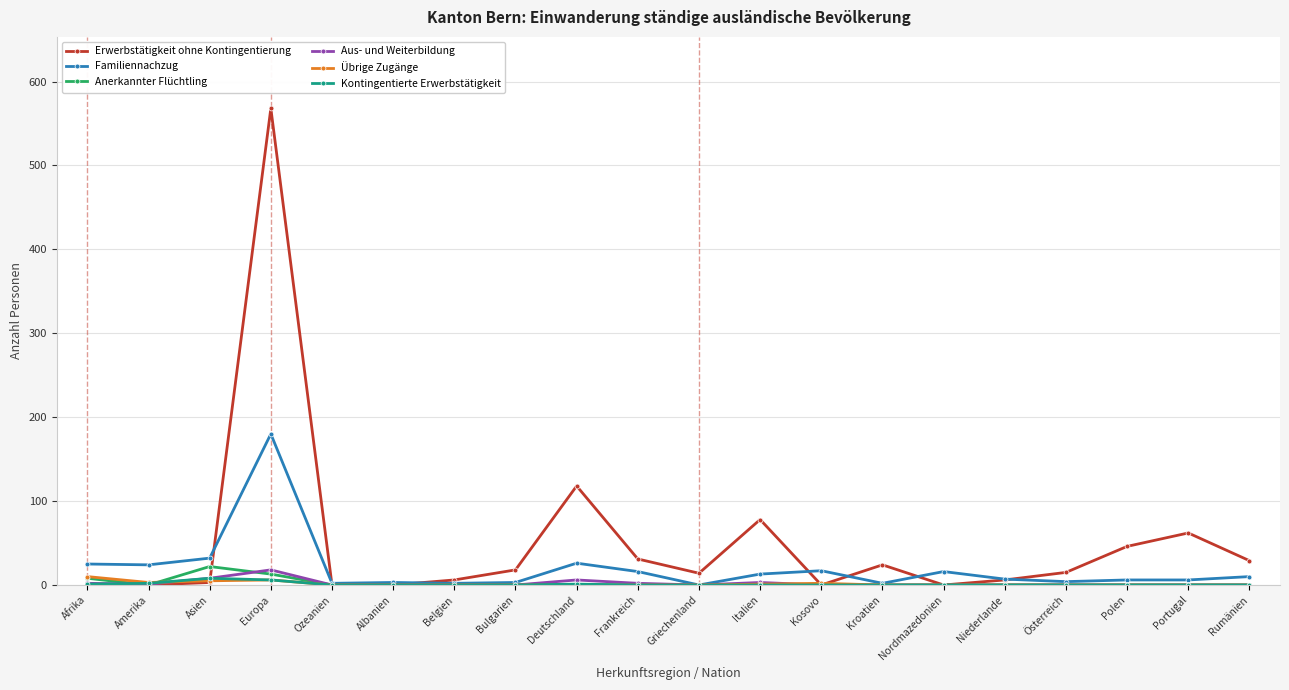

What is the difference between the second highest and minimum values in the Erwerbstätigkeit ohne Kontingentierung series?

118